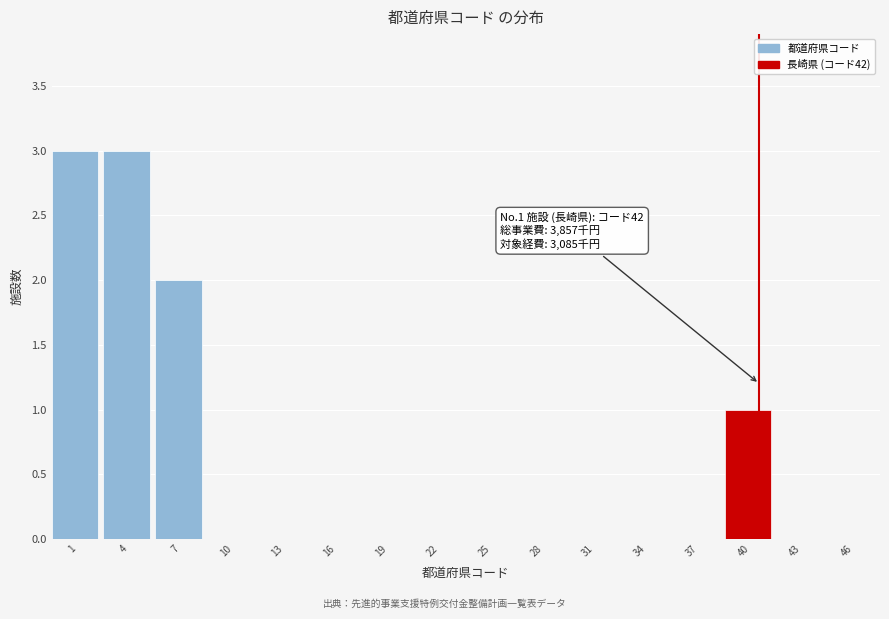

Reading right to left, transcribe all the data shown in this chart.

46=0	43=0	40=1	37=0	34=0	31=0	28=0	25=0	22=0	19=0	16=0	13=0	10=0	7=2	4=3	1=3